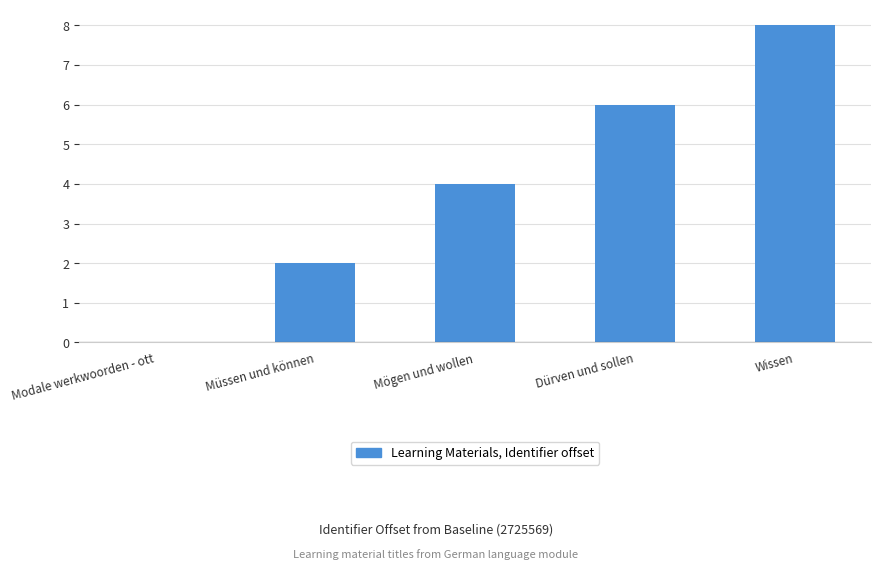

Which label corresponds to the largest value in the chart?

Wissen